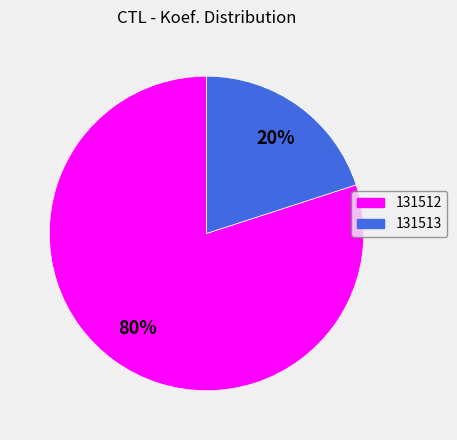

How many slices are in this pie chart?

2